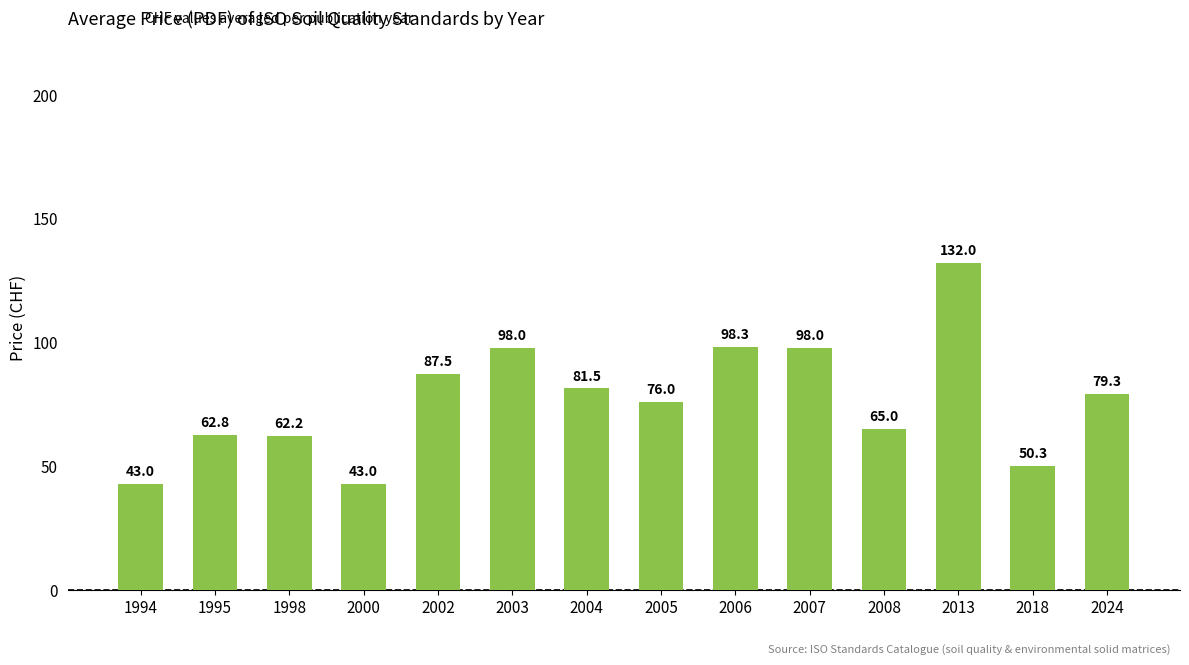

What is the change in value from 1998 to 2006?

+36.1